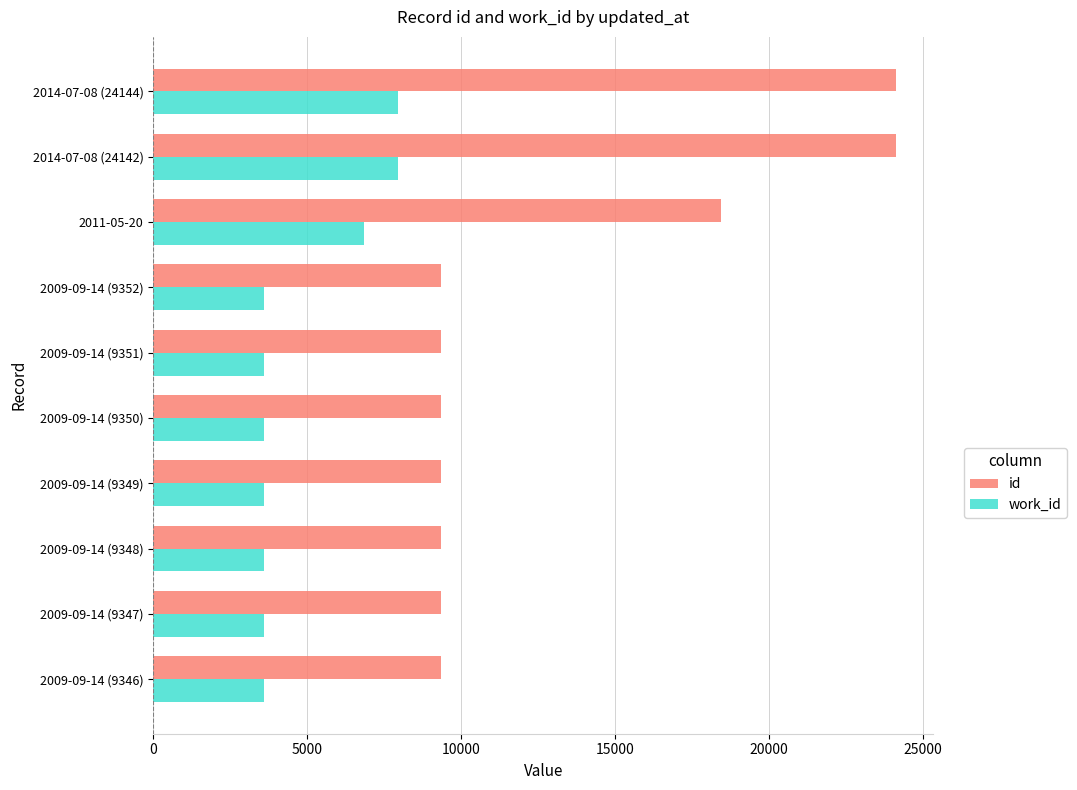

What is the difference between the maximum and minimum values in the work_id series?

4357